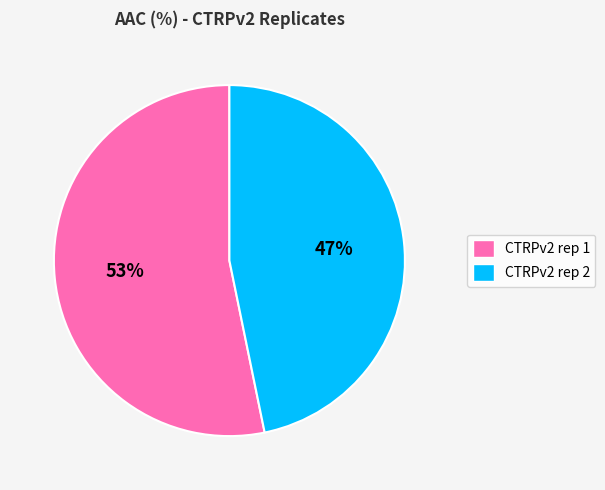

To the nearest percent, what is the average slice percentage?

50%